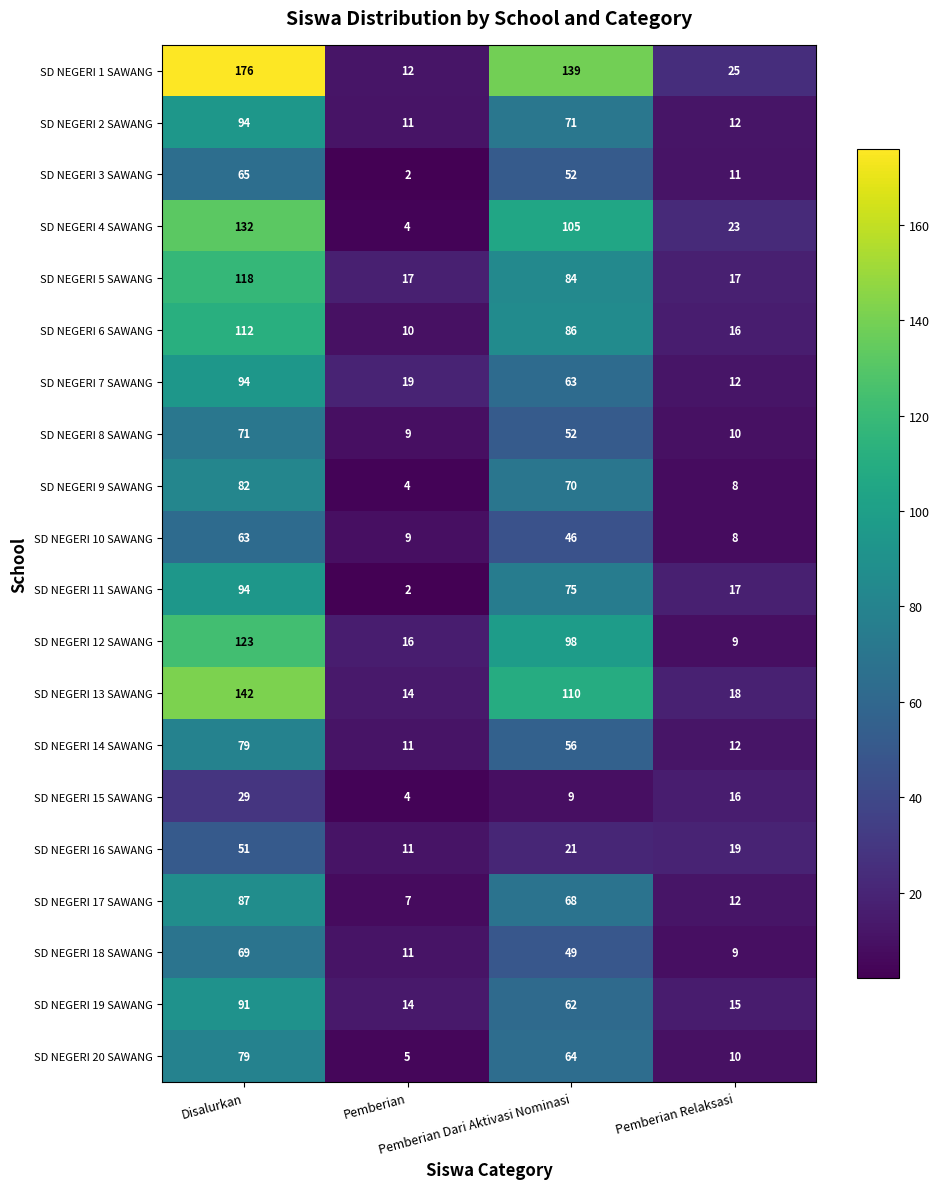

Between Disalurkan and Pemberian Dari Aktivasi Nominasi, which series saw the biggest shift?

SD NEGERI 1 SAWANG